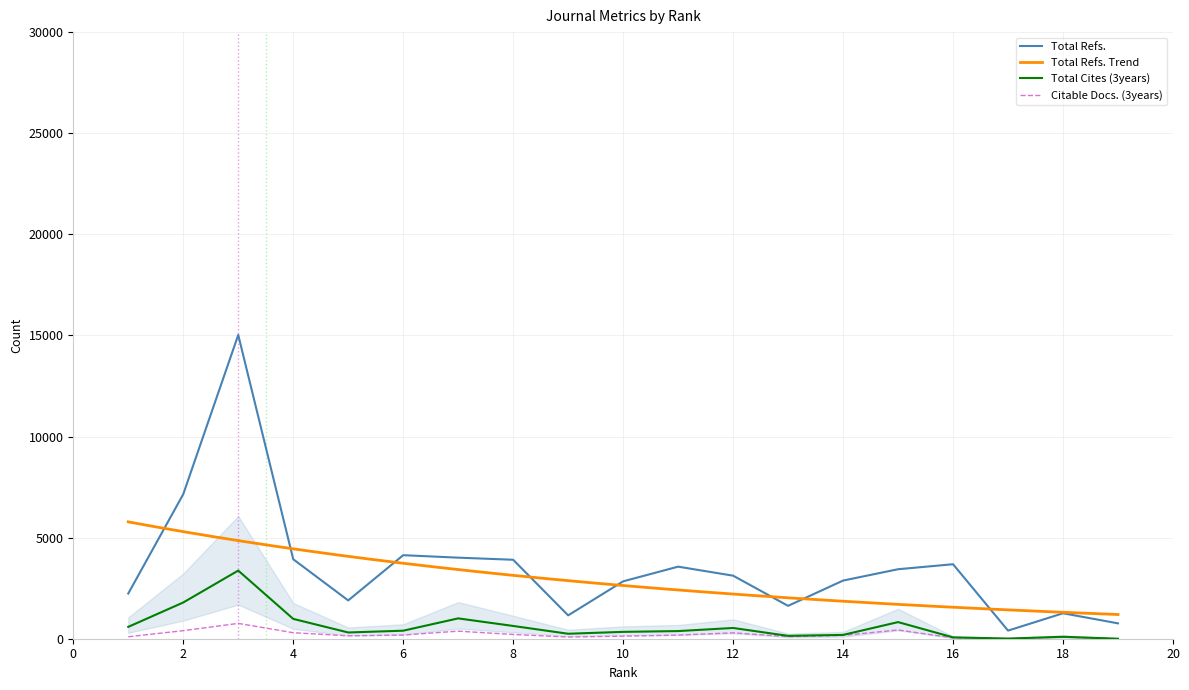

What is the highest value of the Total Refs. series?

15024